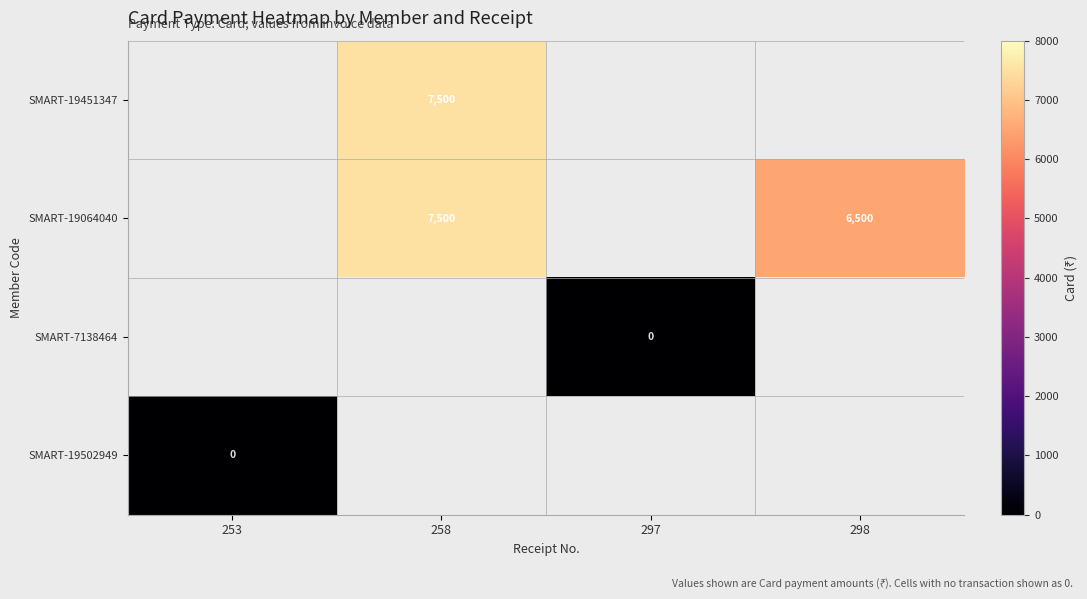

The SMART-19502949 series shows 0.0 at 253. True or false?

True